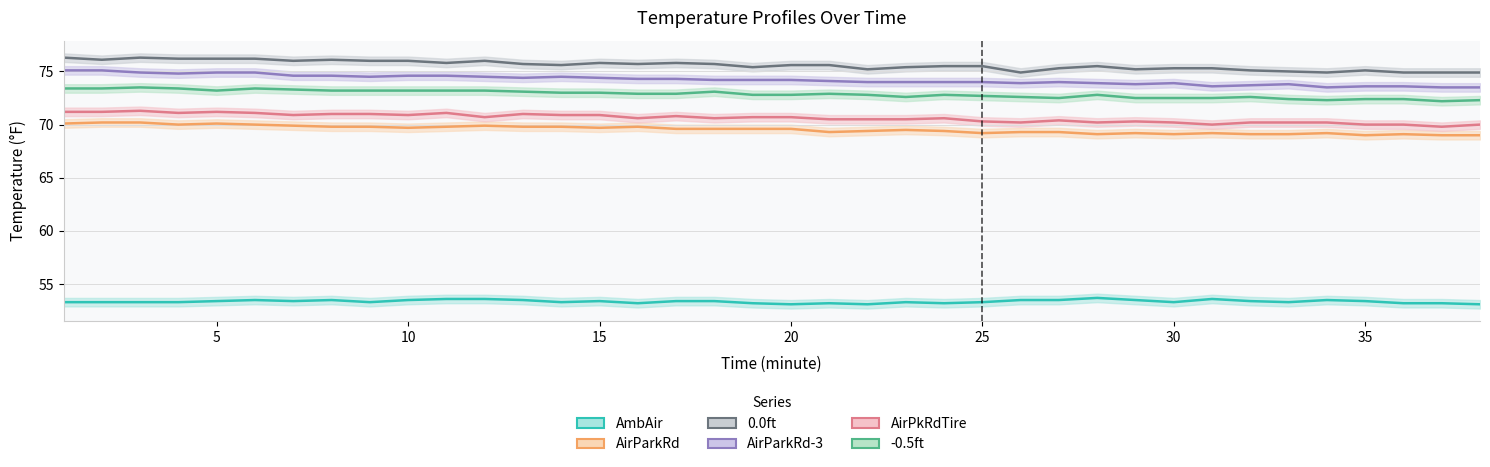

What is the lowest value of the AirPkRdTire series?

69.8